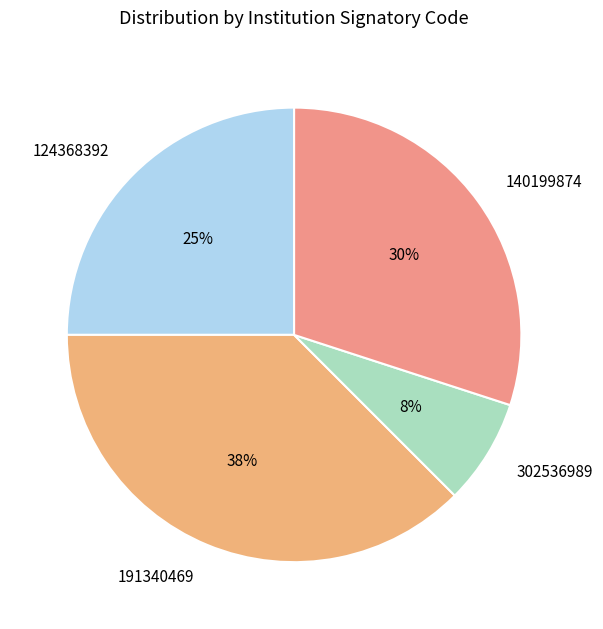

The 140199874 slice represents 40% of the pie. True or false?

False